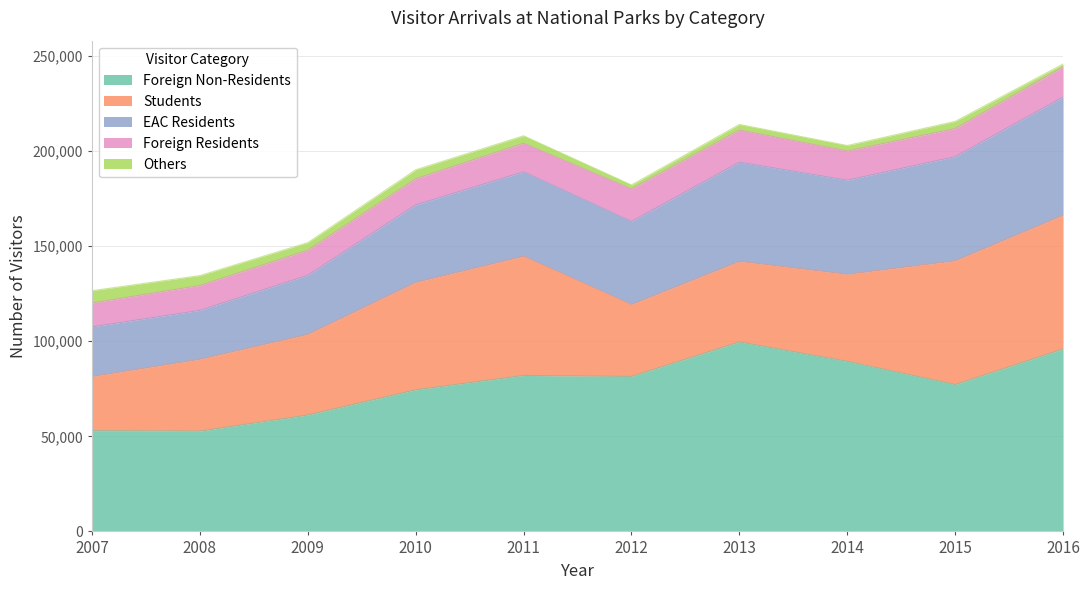

What is the value of the EAC Residents point at the 5th from the left?

44390